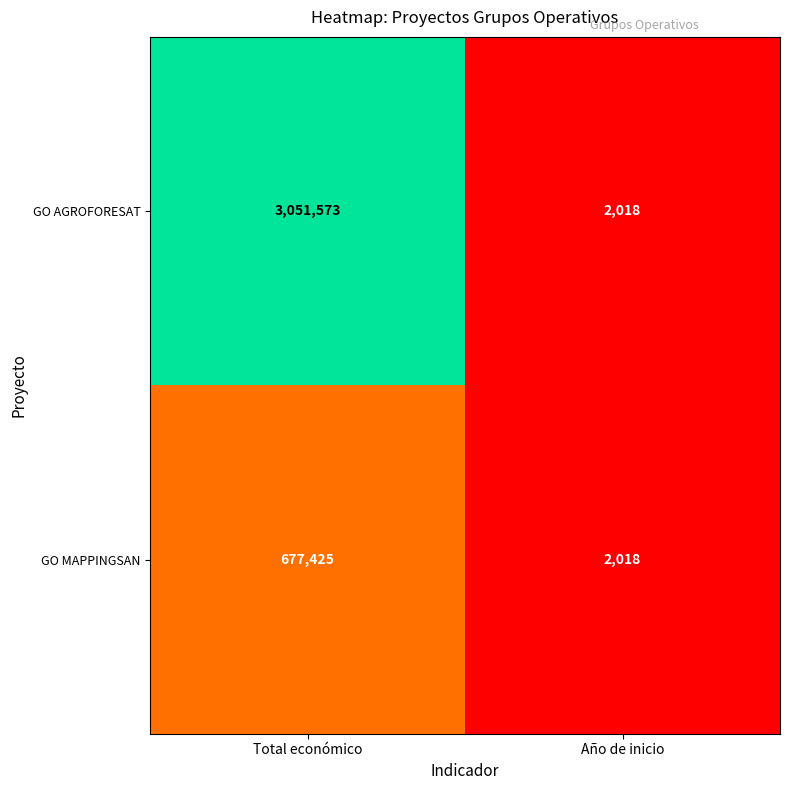

True or false: GO AGROFORESAT has a value of 3051573 at Total económico.

True